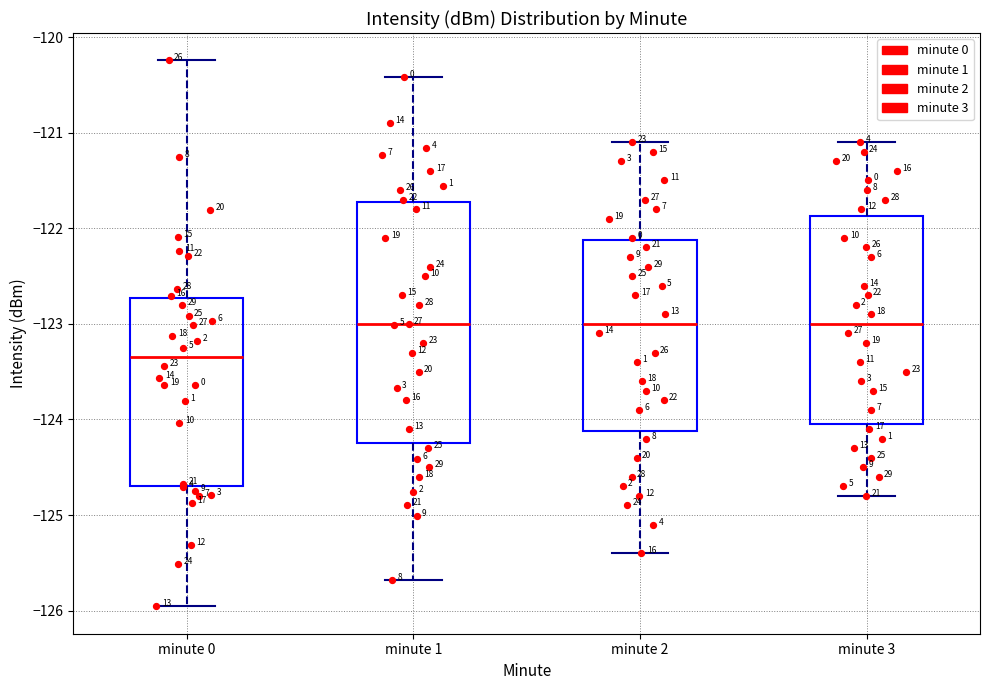

Which box has the lowest median line?

minute 0